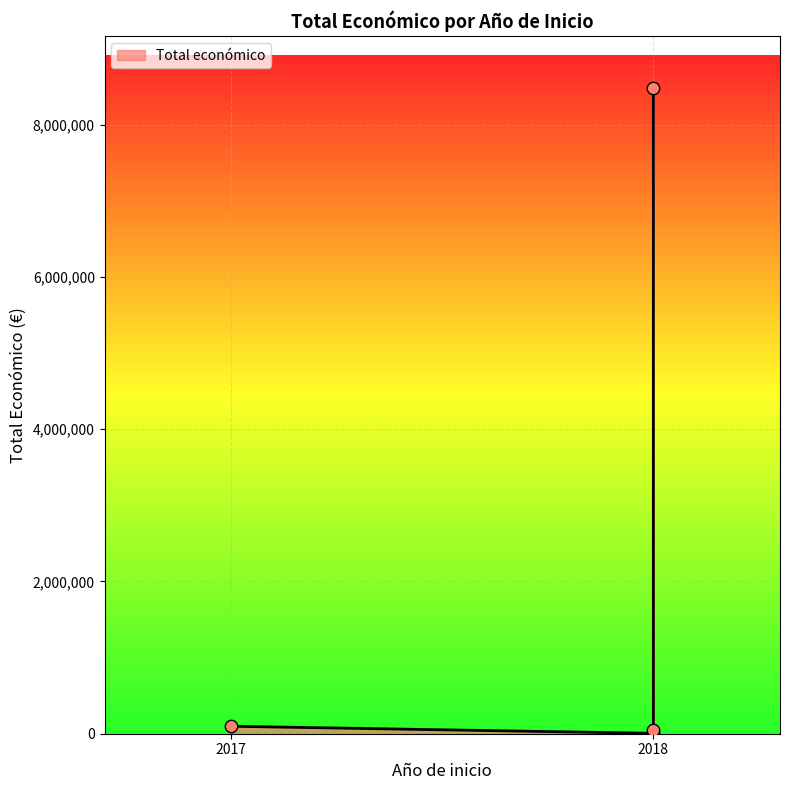

Between 2017 (FERTIPORC) and 2018 (BioKm0), which is larger?

2018 (BioKm0)